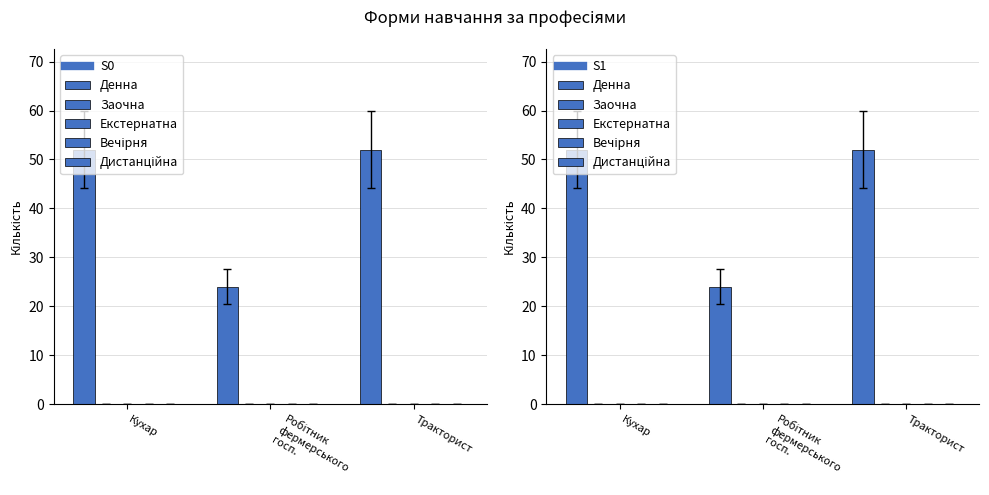

At which category is the sum across all series the highest?

Кухар